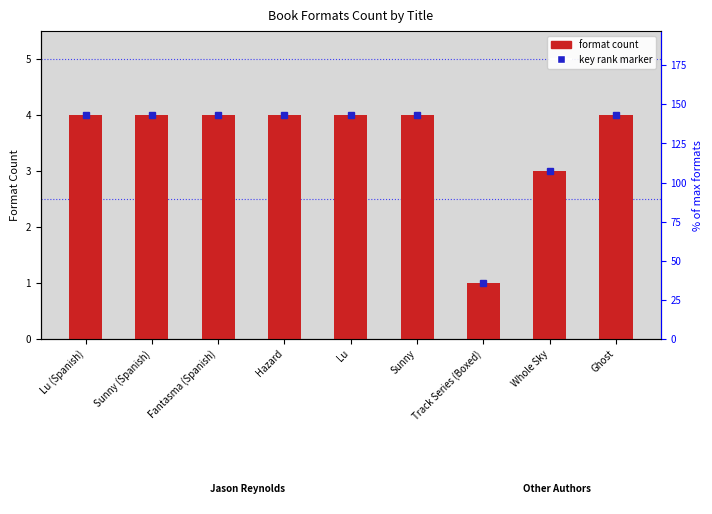

Rank the categories by value from lowest to highest.

Track Series (Boxed), Whole Sky, Lu (Spanish), Sunny (Spanish), Fantasma (Spanish), Hazard, Lu, Sunny, Ghost